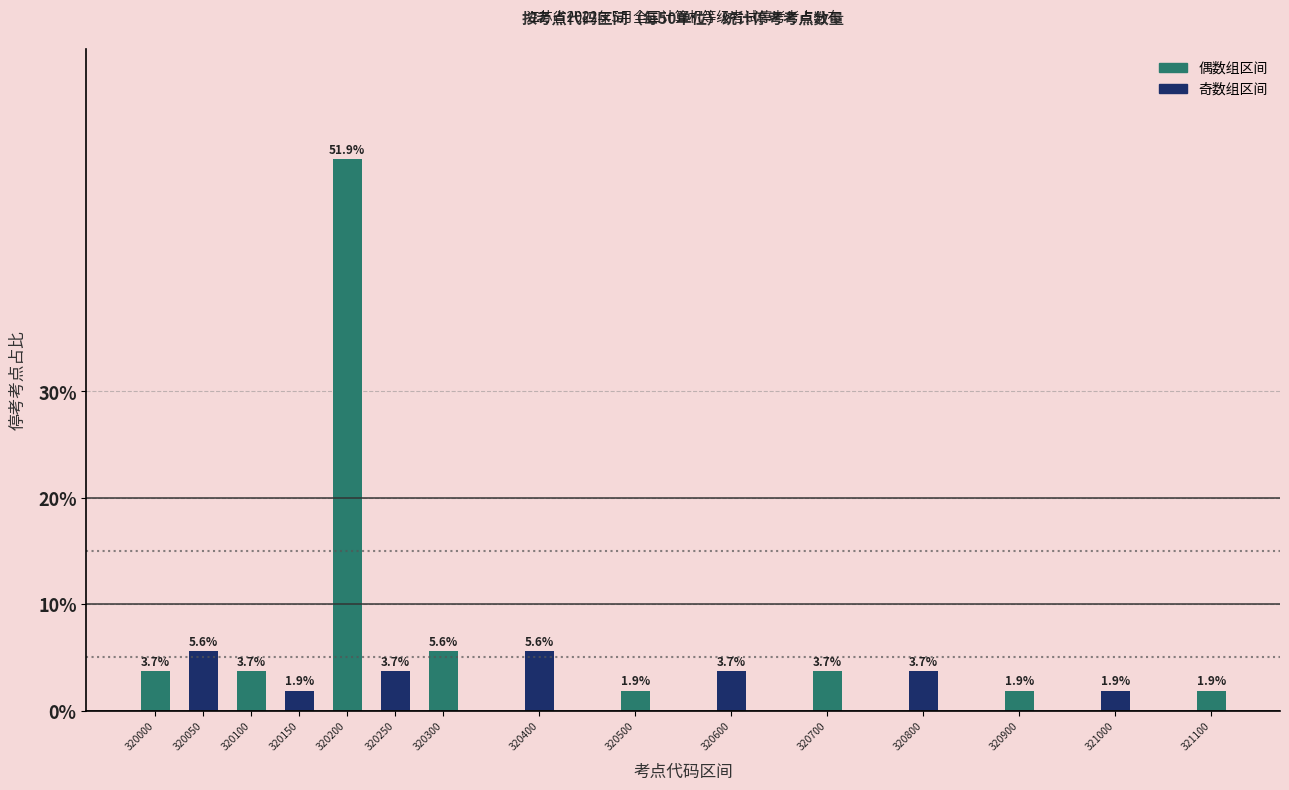

Reading left to right, what are all the values shown in this chart?

3.7	5.6	3.7	1.9	51.9	3.7	5.6	5.6	1.9	3.7	3.7	3.7	1.9	1.9	1.9